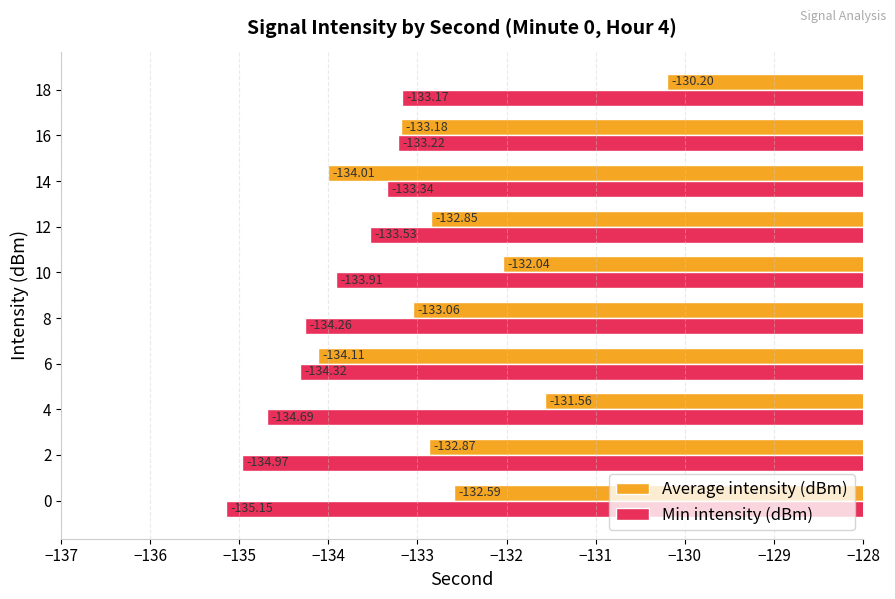

How many values in the Average intensity (dBm) series exceed -132?

2